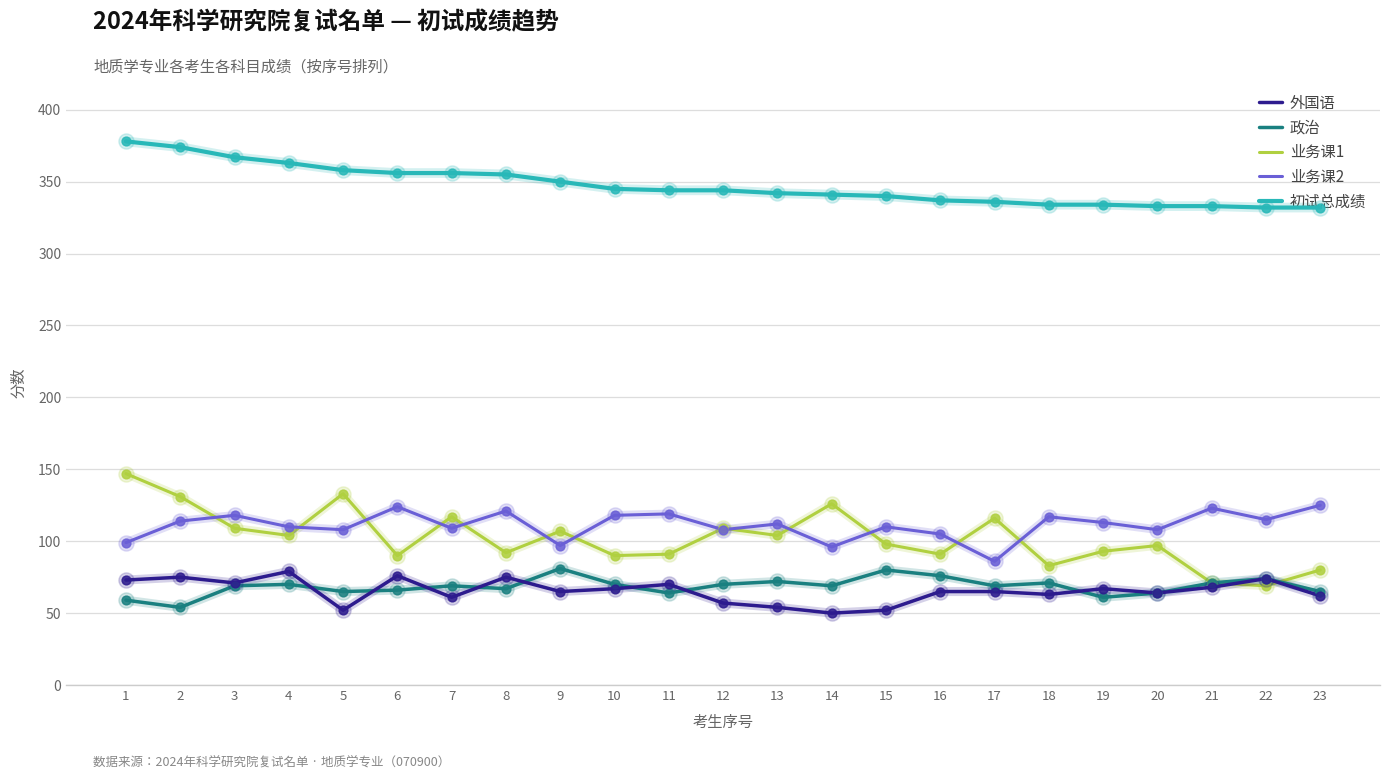

What is the total value across all series at 4?

726